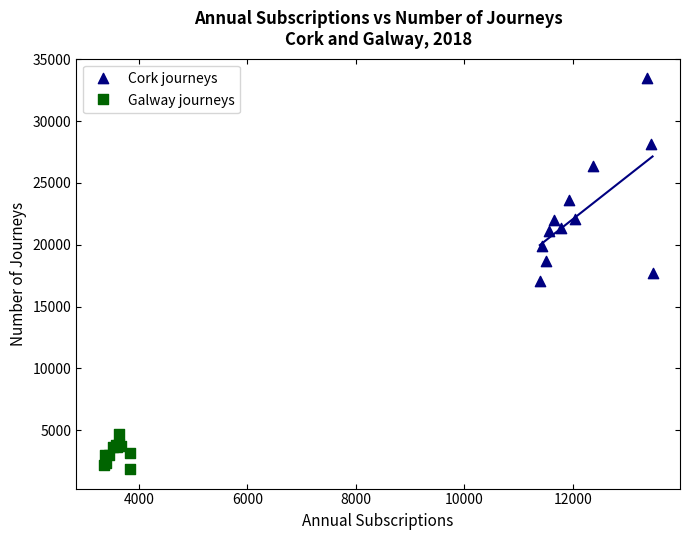

Which series reaches the minimum Y coordinate?

Galway journeys